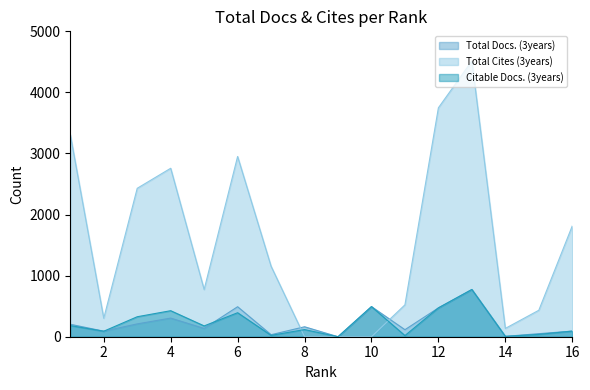

What is the approximate value of Total Cites (3years) at 2?

302